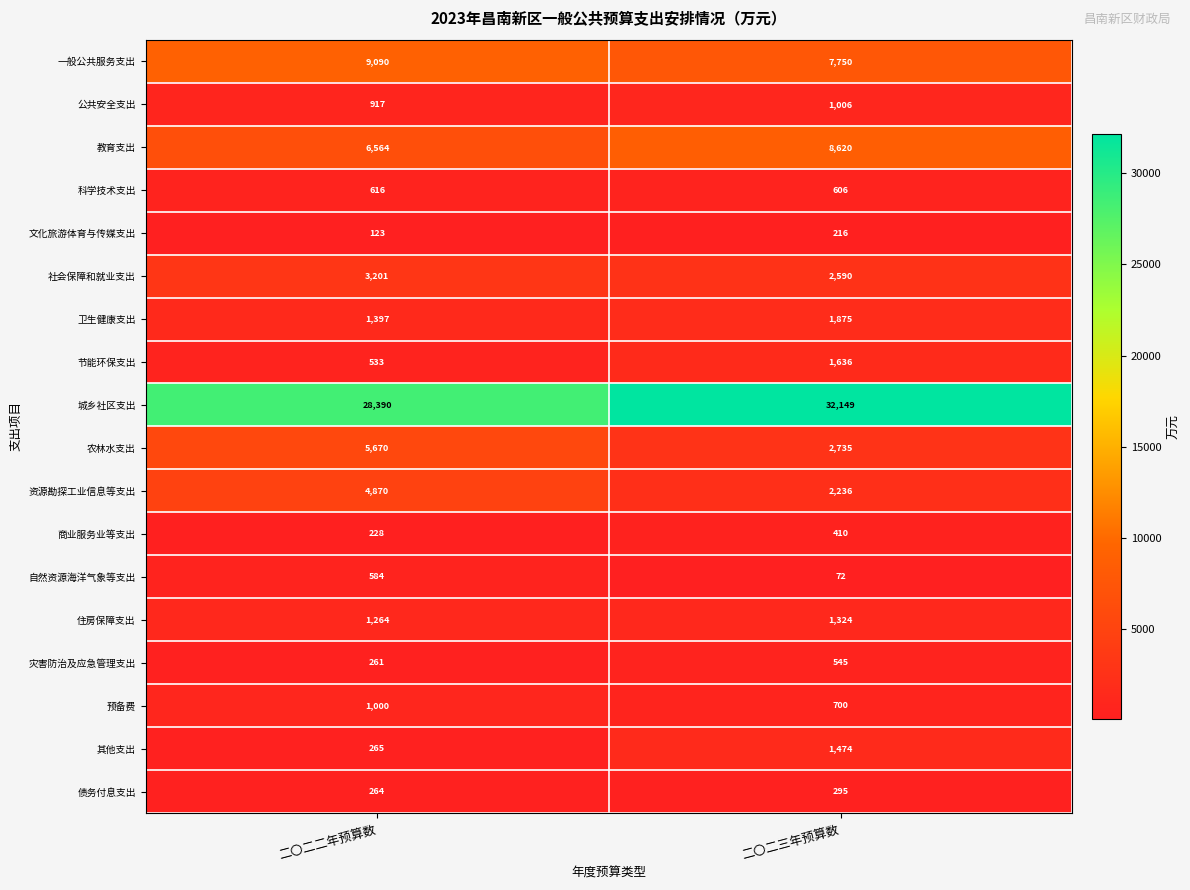

Where is 文化旅游体育与传媒支出 nearest to the value 169?

二〇二二年预算数